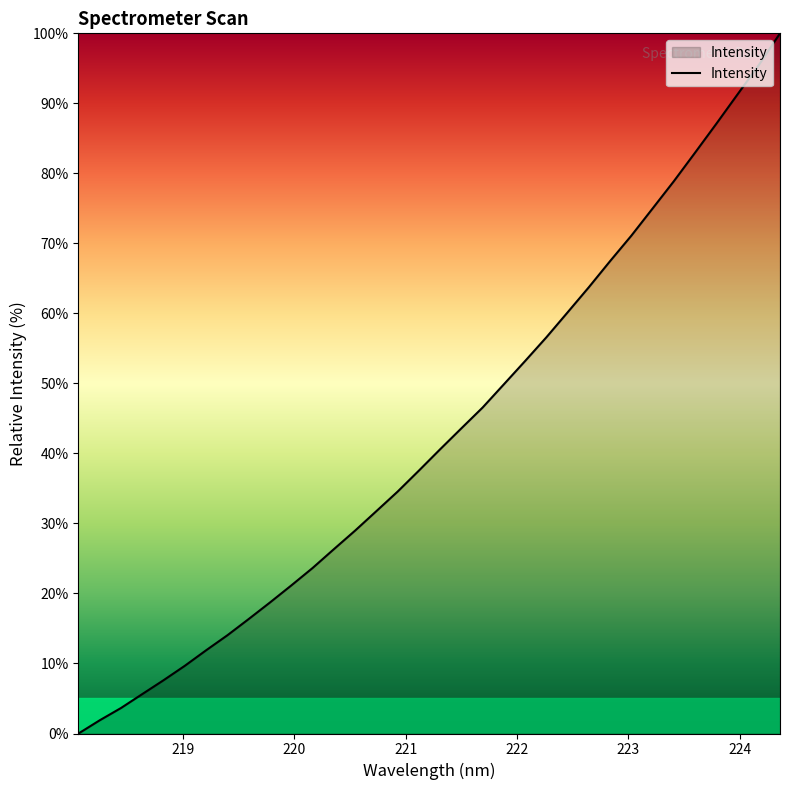

How many distinct data groups are displayed?

1